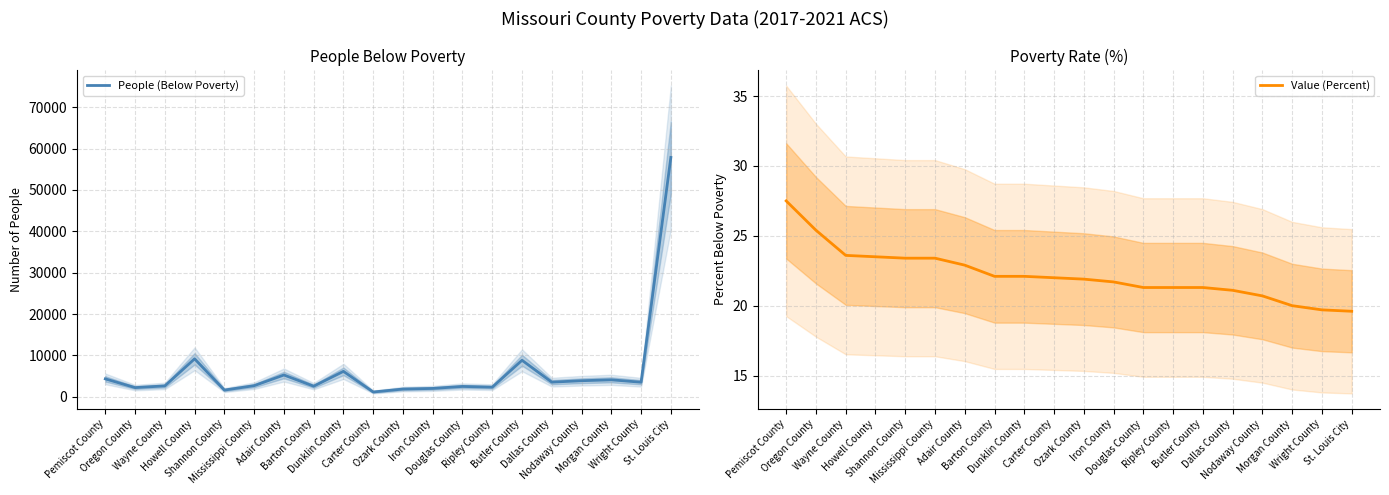

Which series has the widest spread of values?

People (Below Poverty)